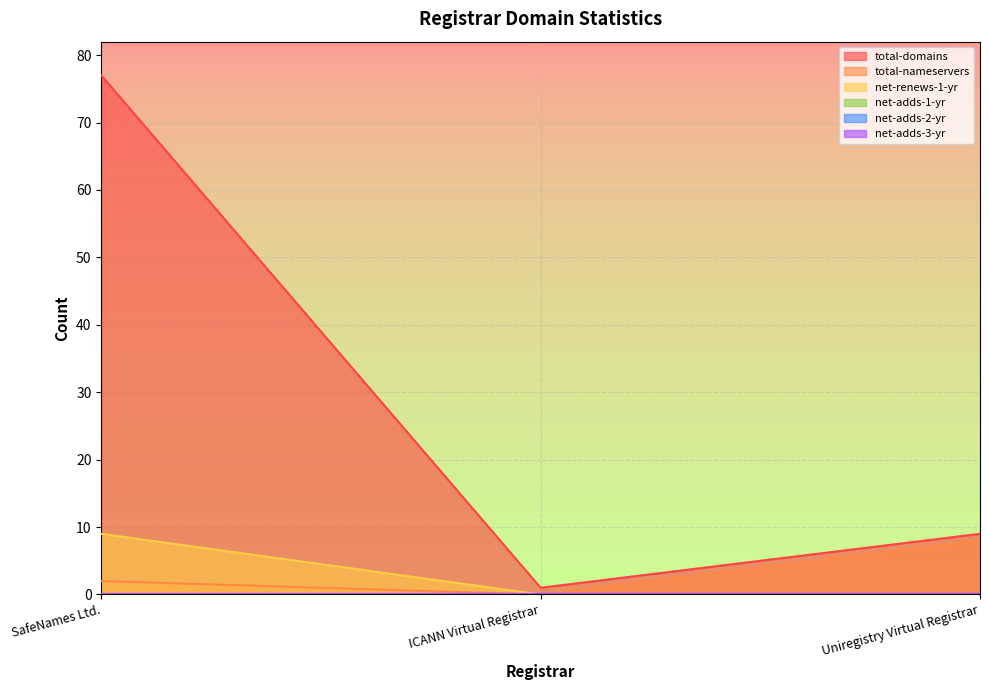

Does the chart display data point markers on the line(s)?

No